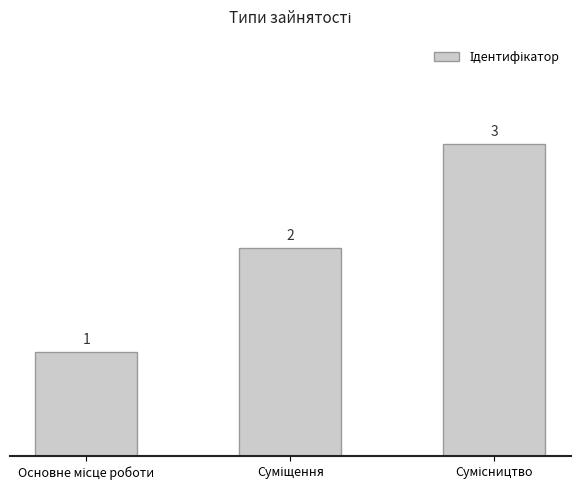

What is the sum of all values?

6